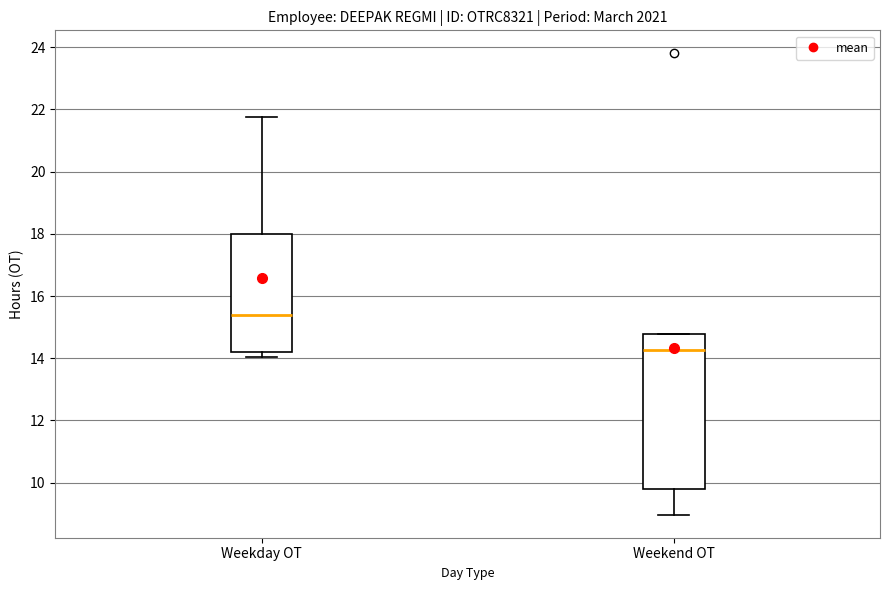

Reading left to right, transcribe this box plot: for each box, give where its median line is, the range the box spans, and where its two whiskers end, as read against the y-axis. The values are not printed on the chart, so give them approximately, as read against the axis.

Weekday OT: median 15.4, box 14.2 to 18.0, whiskers 14.0 to 21.8
Weekend OT: median 14.2, box 9.8 to 14.8, whiskers 9.0 to 14.8